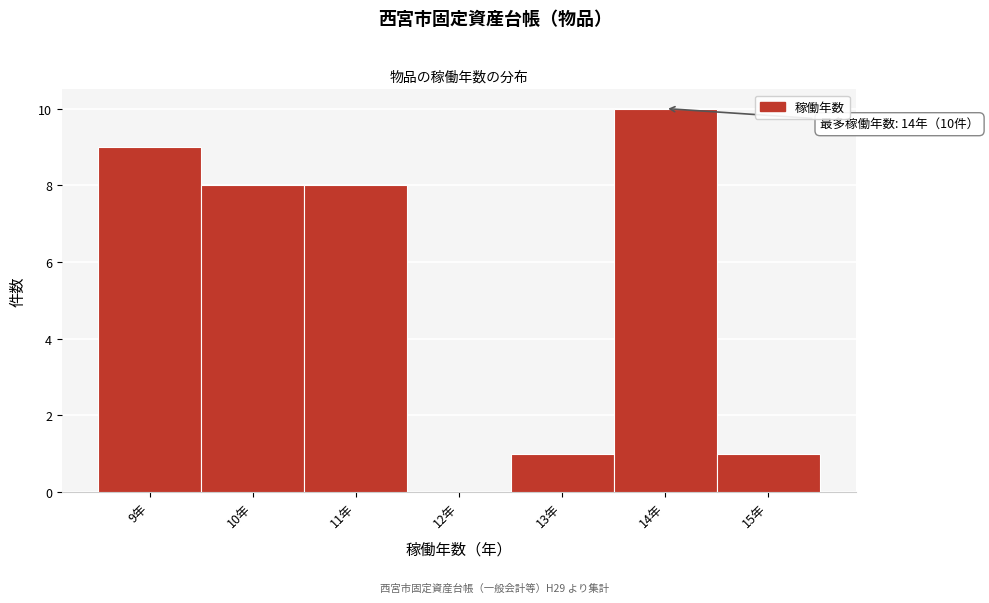

Which range on the x-axis has the tallest bar?

13.5 to 14.5